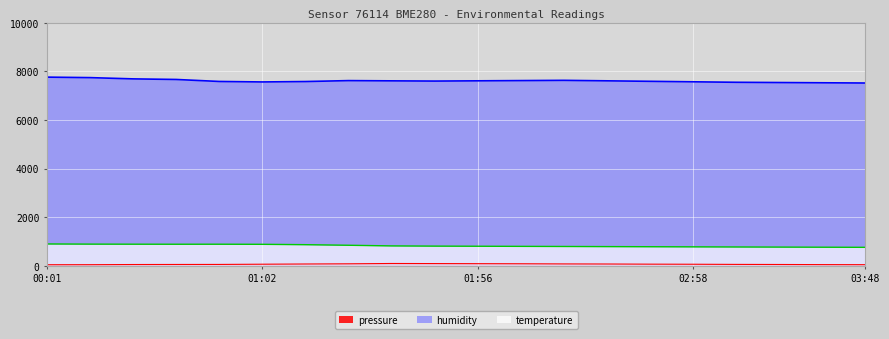

Which series changed the most between 02:46 and 03:11?

humidity